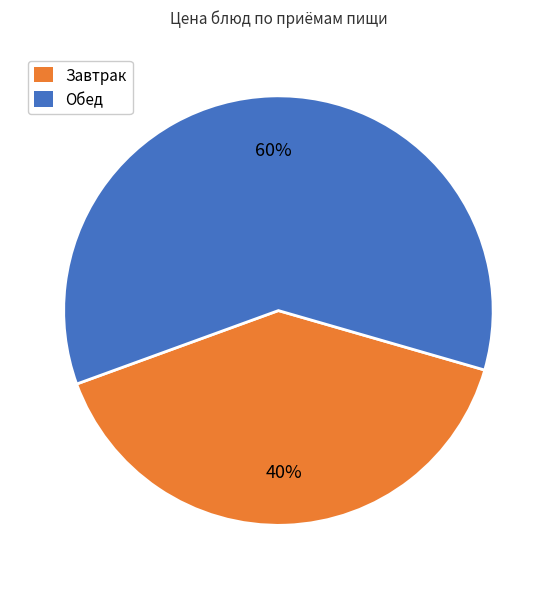

To the nearest percent, what is the average slice percentage?

50%